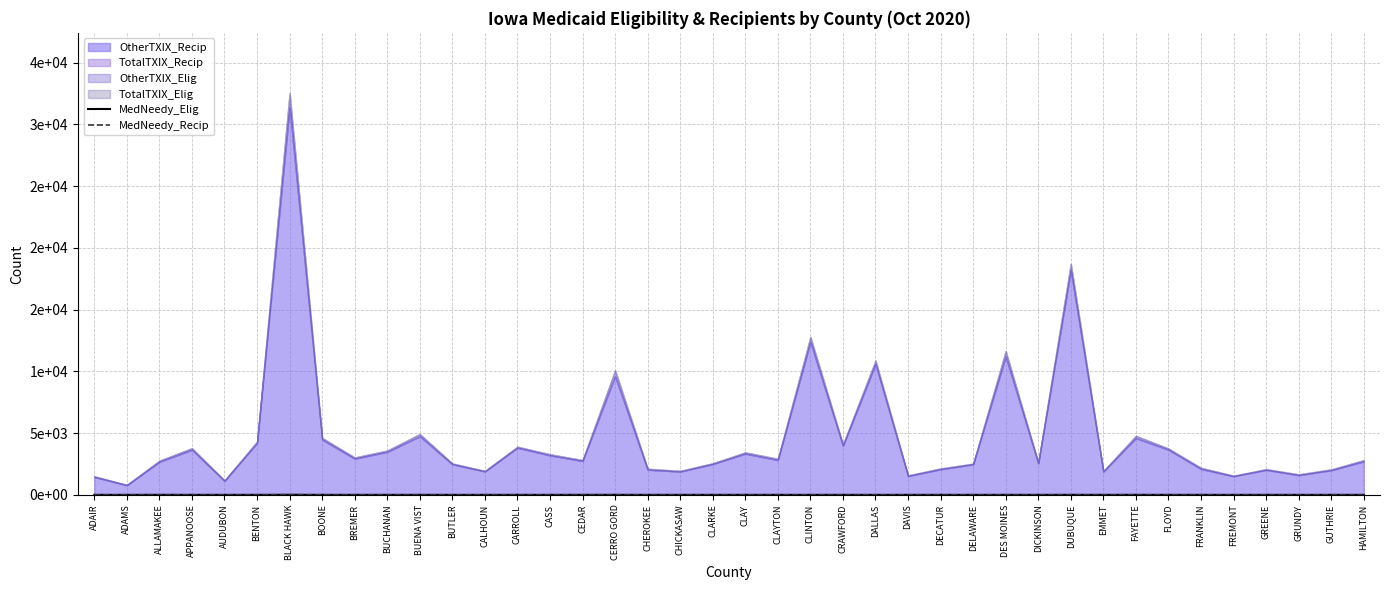

The value of MedNeedy_Elig at ADAIR is 0. True or false?

True